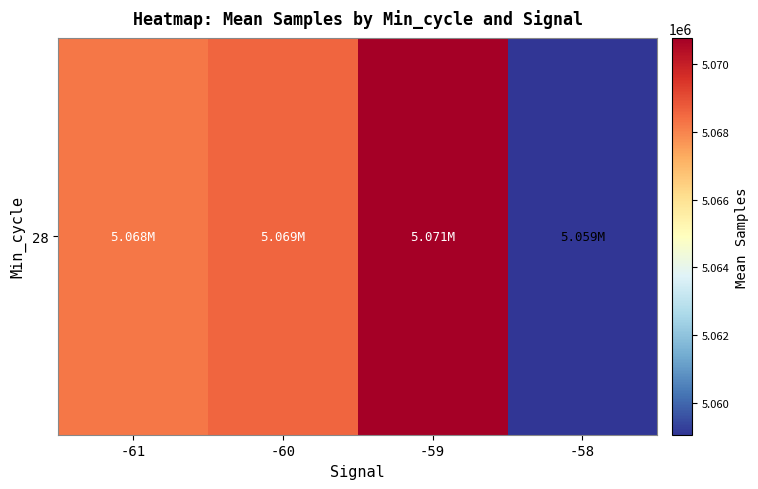

Reading left to right, what are all the values shown in this chart?

-61=5068259.5	-60=5068583.8	-59=5070785.2	-58=5059049.3